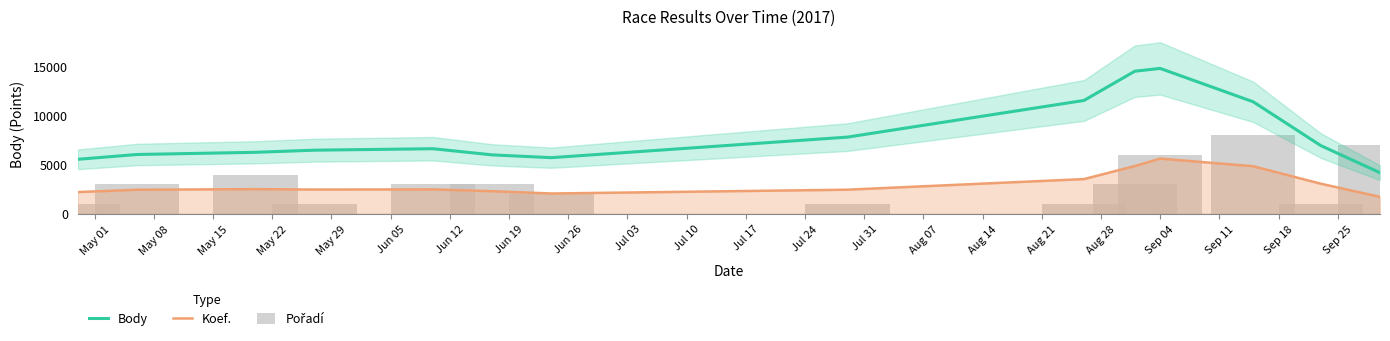

True or false: Koef. and Body intersect in this chart.

False